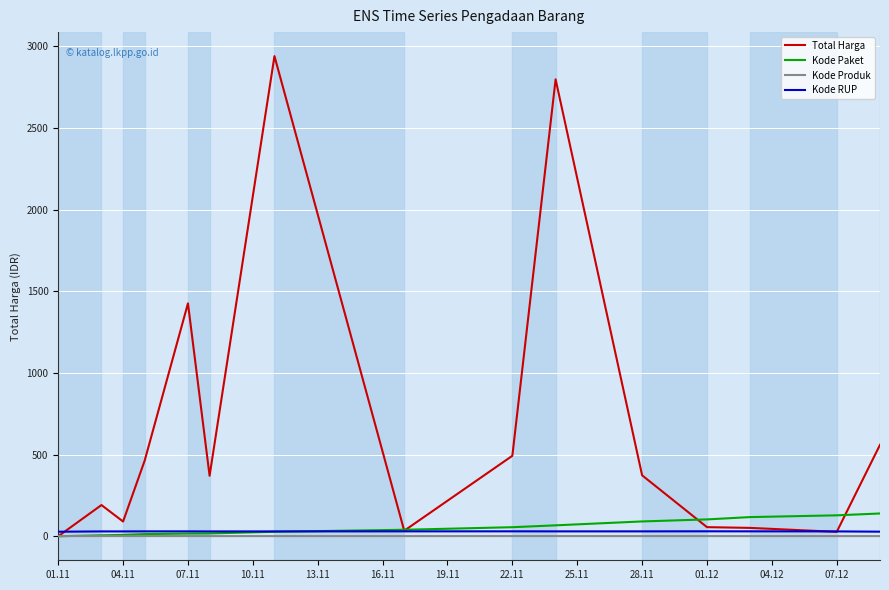

What is the maximum value shown in the chart?

2939.4